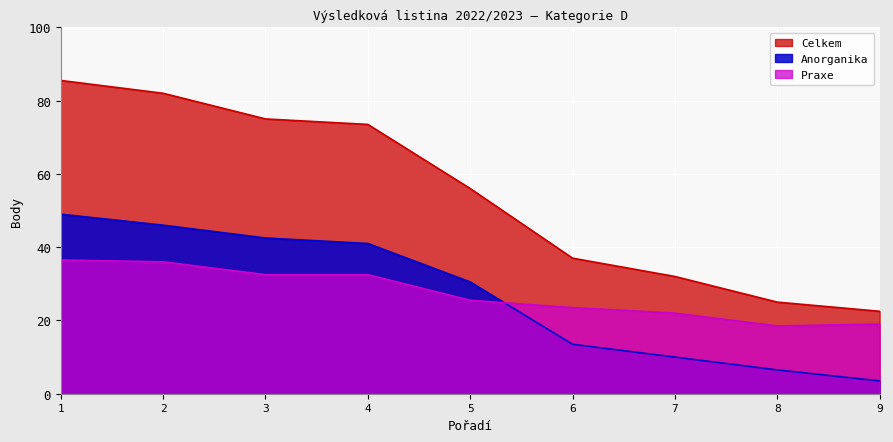

How many interior local valleys does the Praxe series have?

1